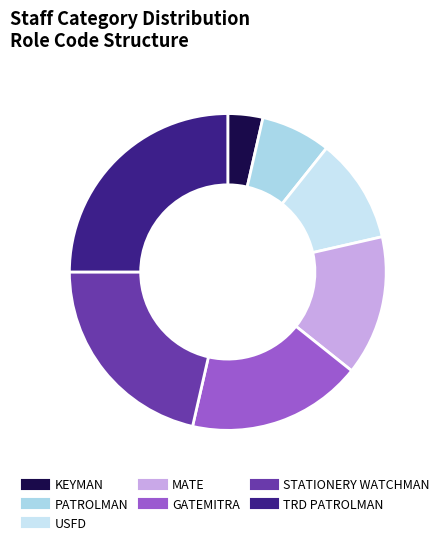

How many segments does this pie chart have?

7